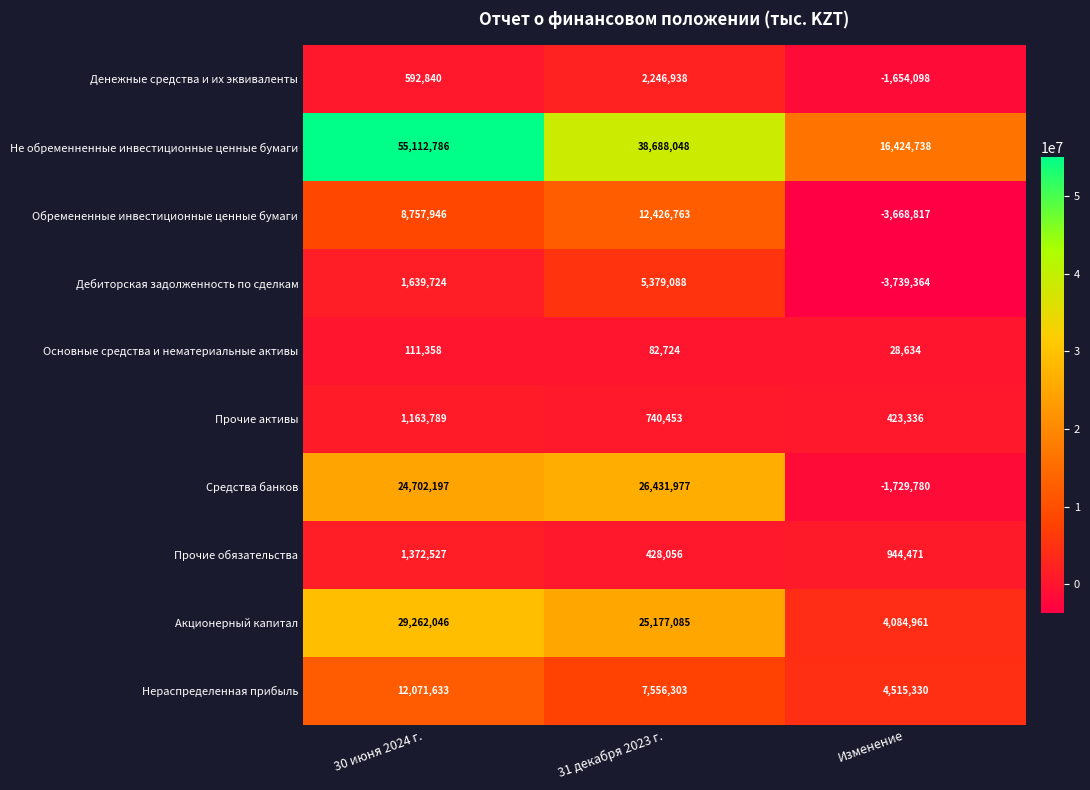

Which series has the largest total across all categories?

Не обременненные инвестиционные ценные бумаги